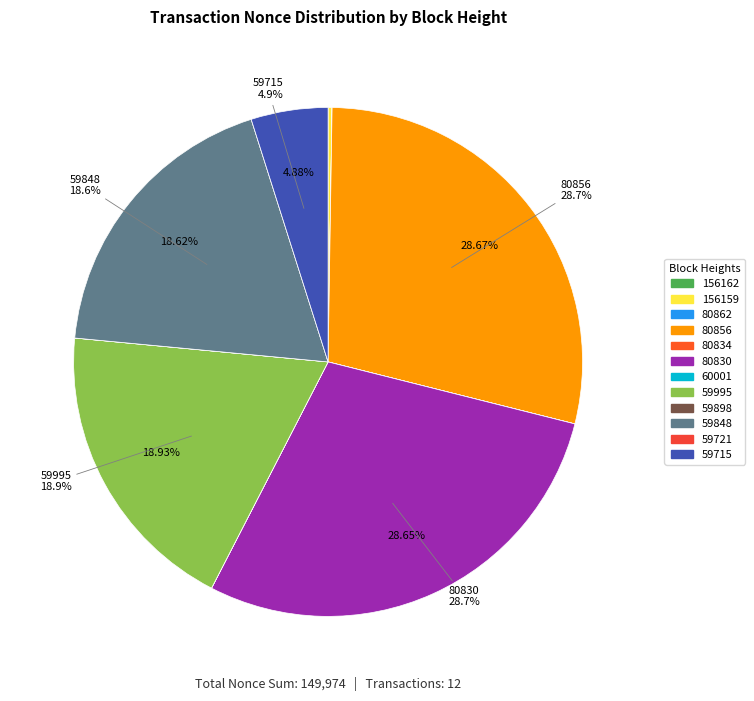

What is the total percentage of 59898 and 59715?

4.9%